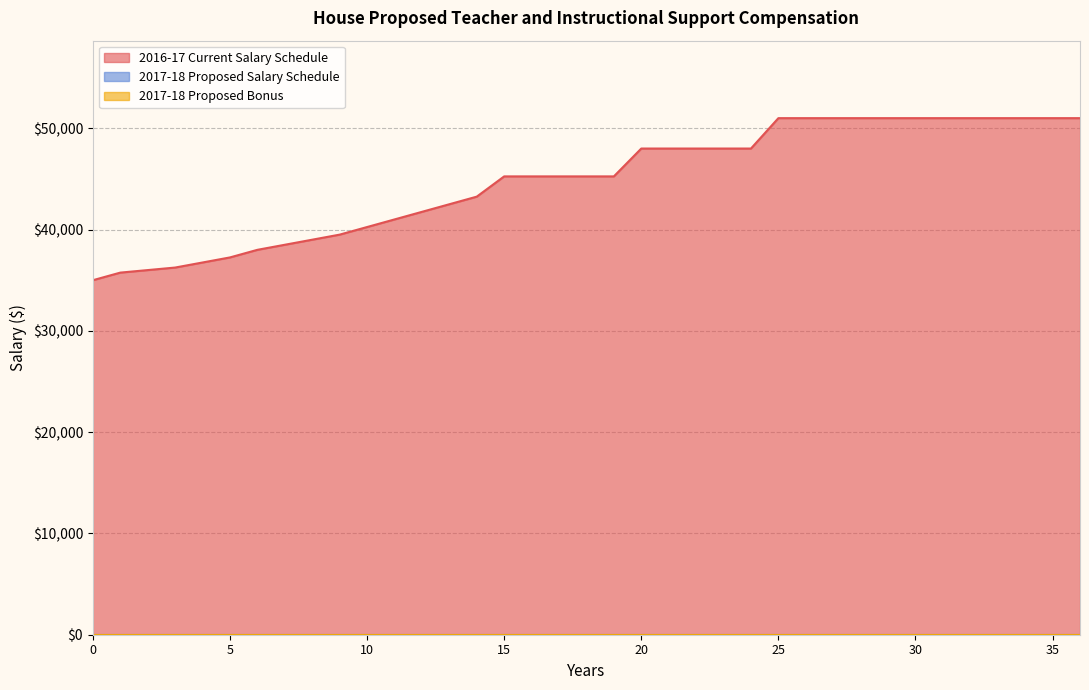

At how many categories does at least one series exceed 664?

37